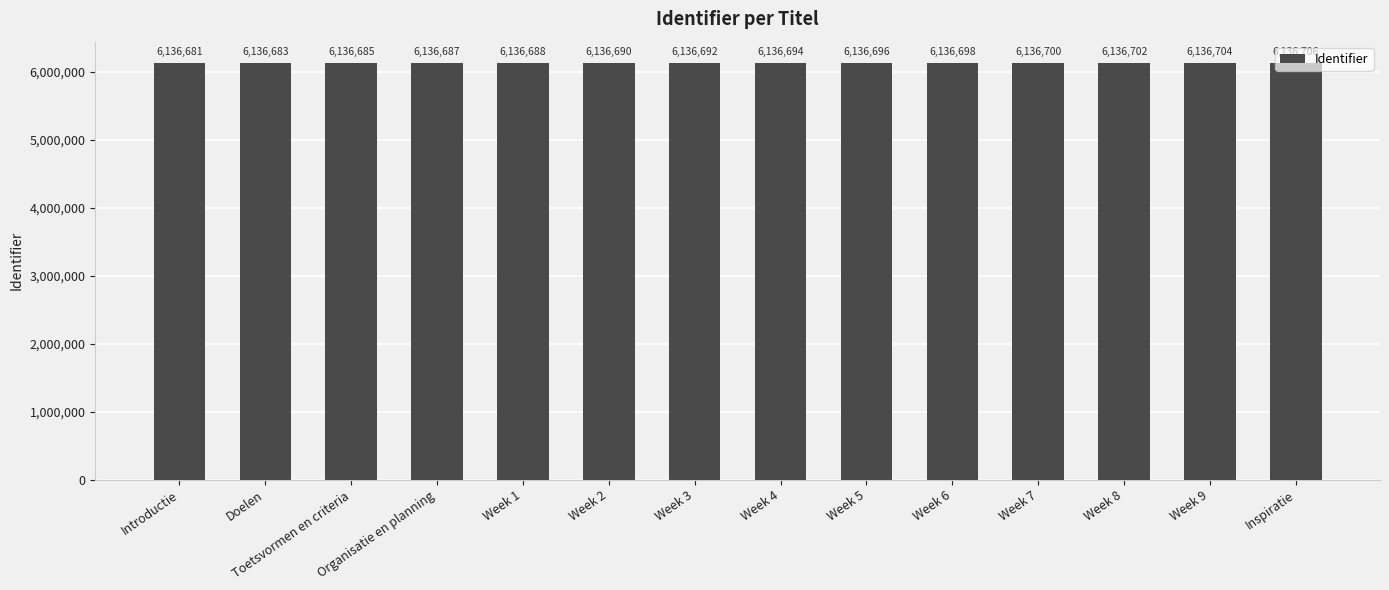

Rank the categories by value from lowest to highest.

Introductie, Doelen, Toetsvormen en criteria, Organisatie en planning, Week 1, Week 2, Week 3, Week 4, Week 5, Week 6, Week 7, Week 8, Week 9, Inspiratie